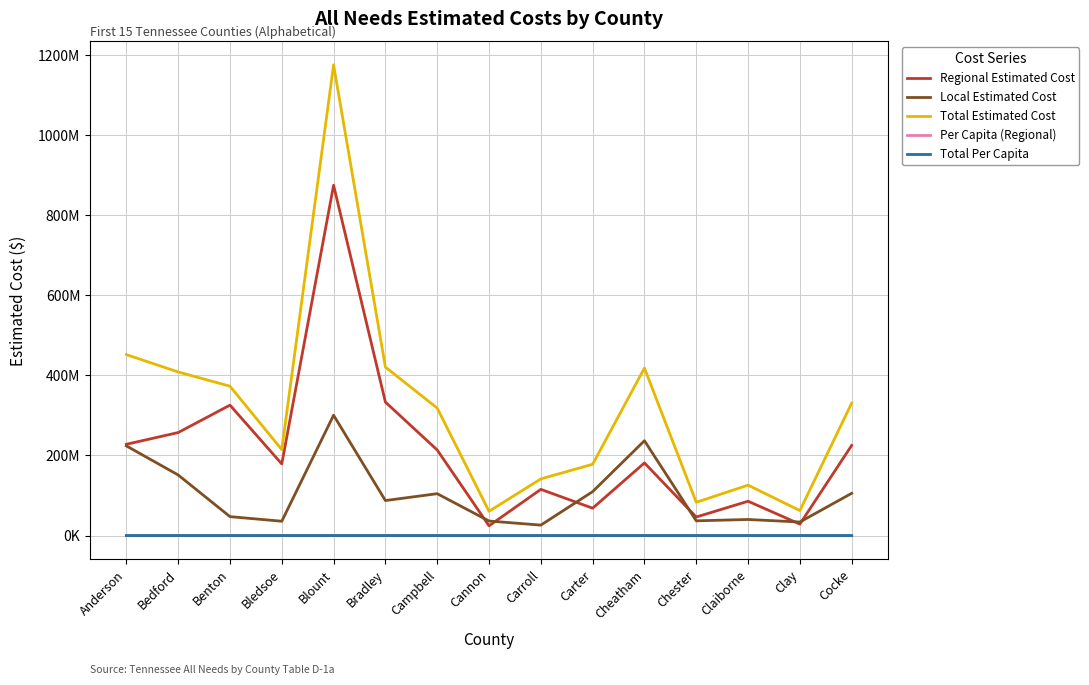

What is the value of the Per Capita (Regional) point at the 3rd from the left?

2953.0